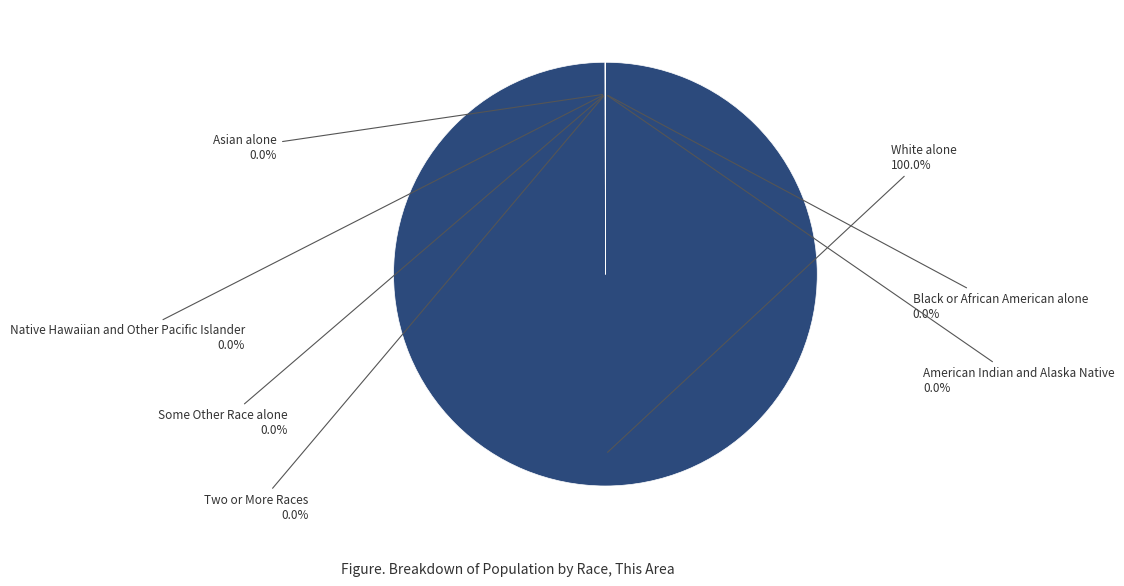

Is there any slice that represents more than half of the pie?

Yes